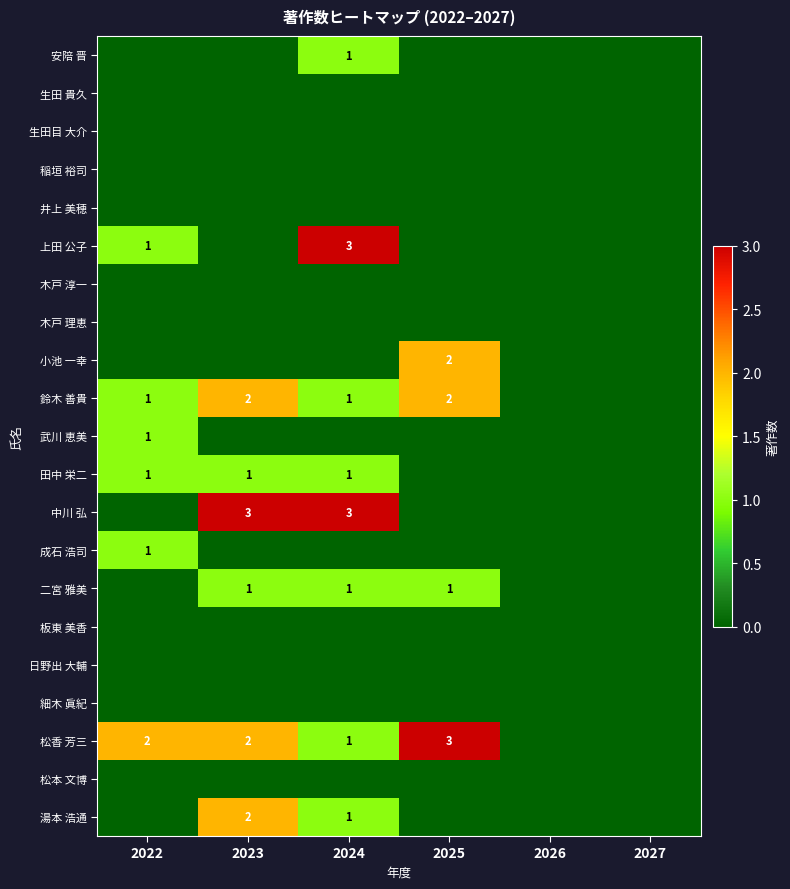

The value of 小池 一幸 at 2025 is 3. True or false?

False